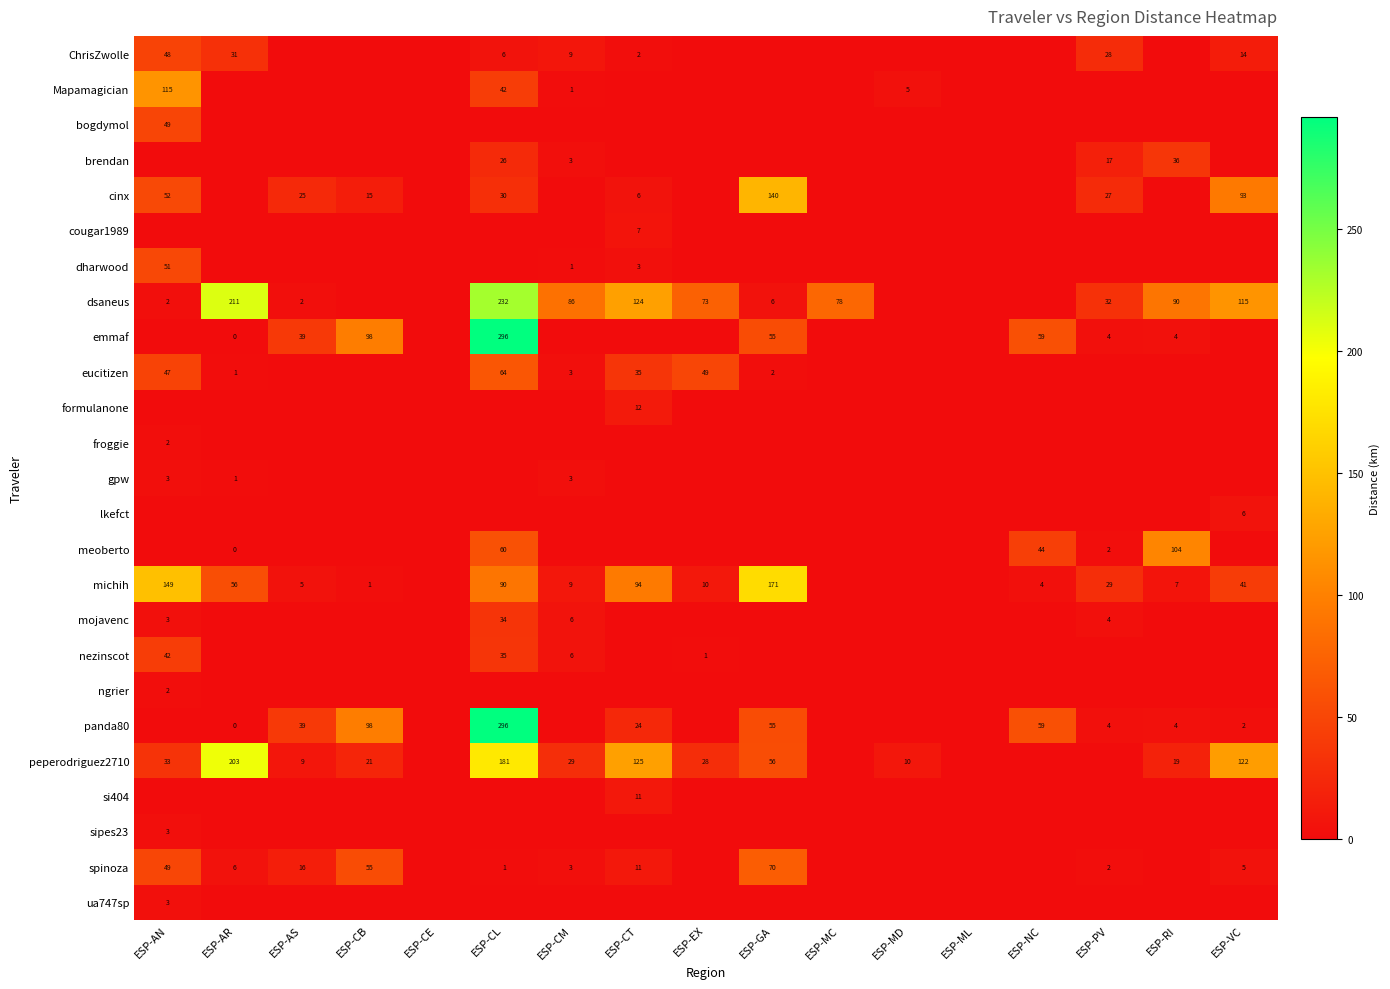

What is the sum of the ChrisZwolle values at ESP-CL and ESP-VC?

20